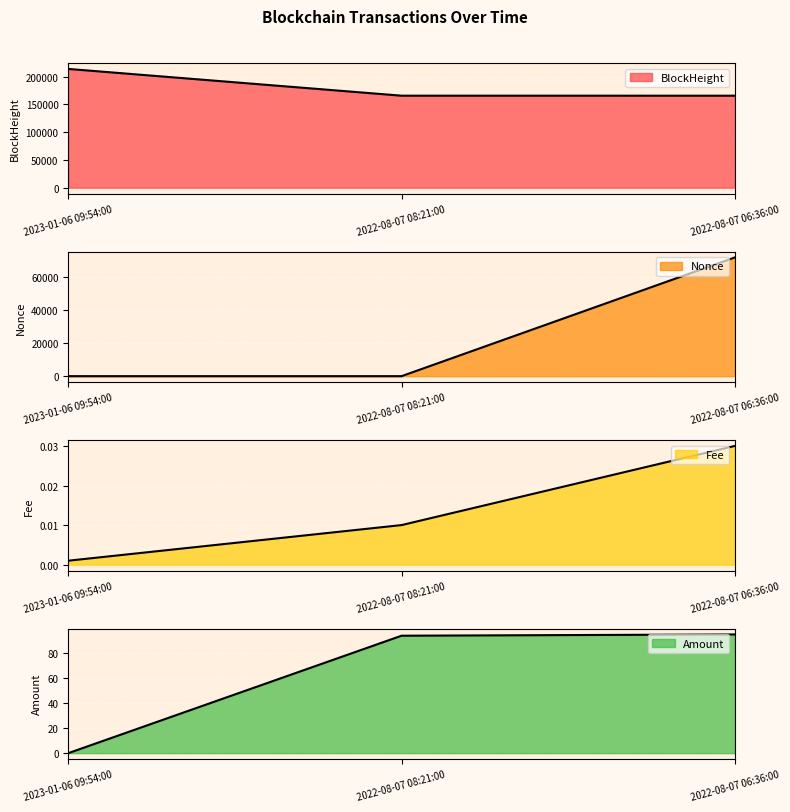

How many values in the Amount series are below 93?

1